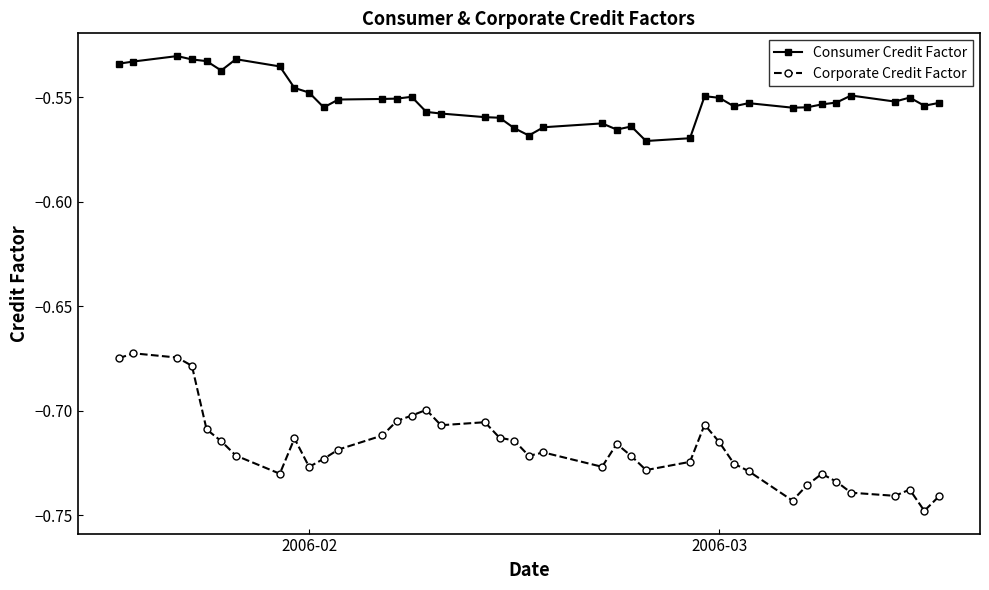

List the series in order of their overall mean, highest first.

Consumer Credit Factor, Corporate Credit Factor